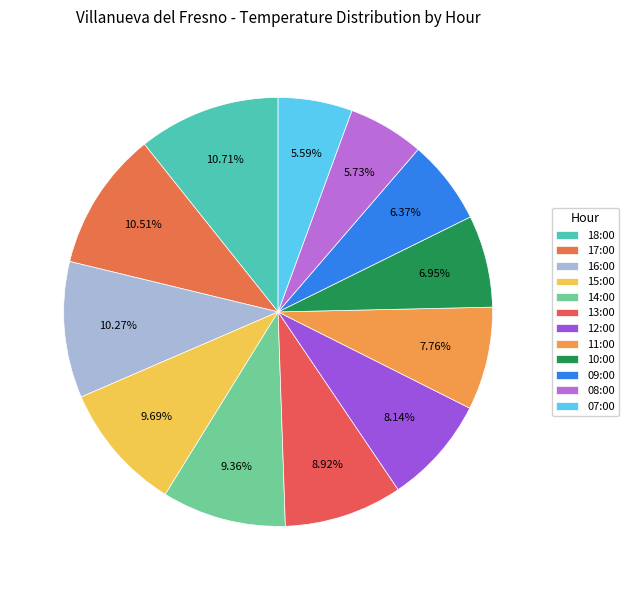

The 07:00 slice represents 6% of the pie. True or false?

True